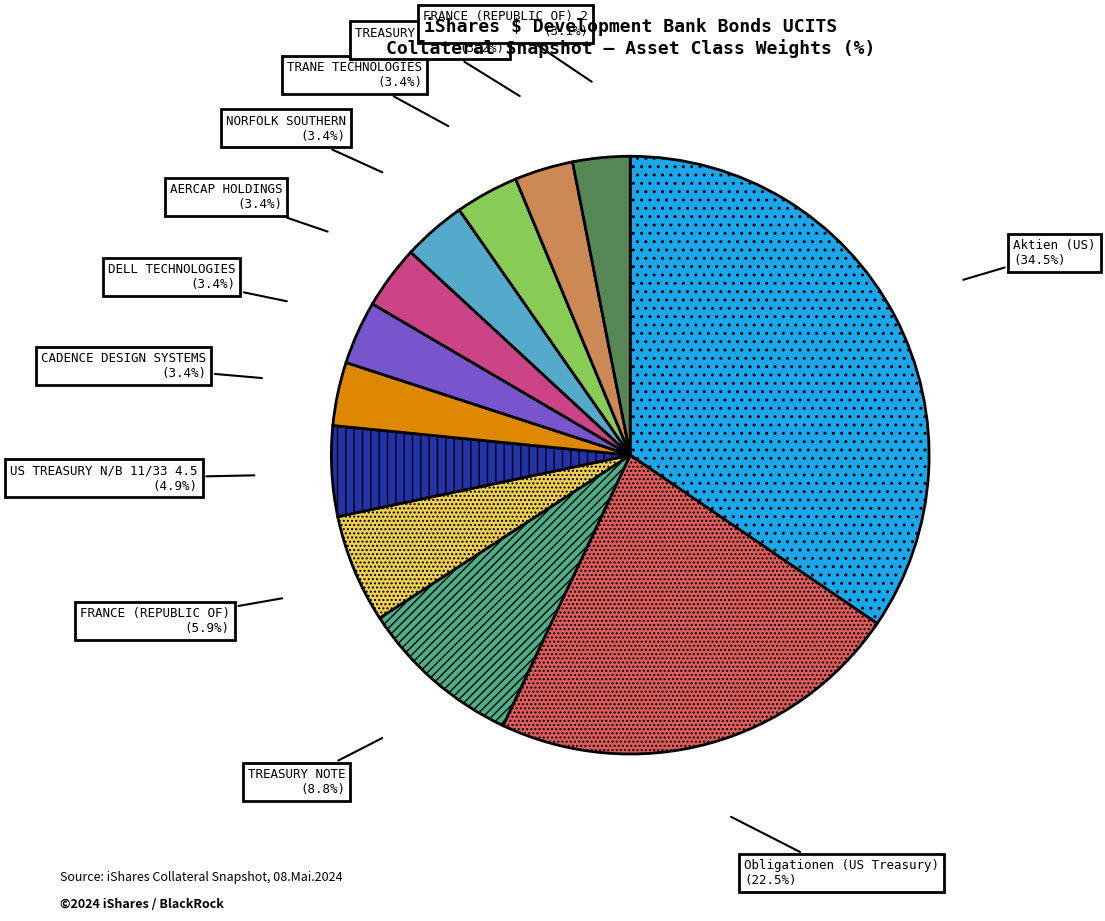

How many slices are in this pie chart?

12